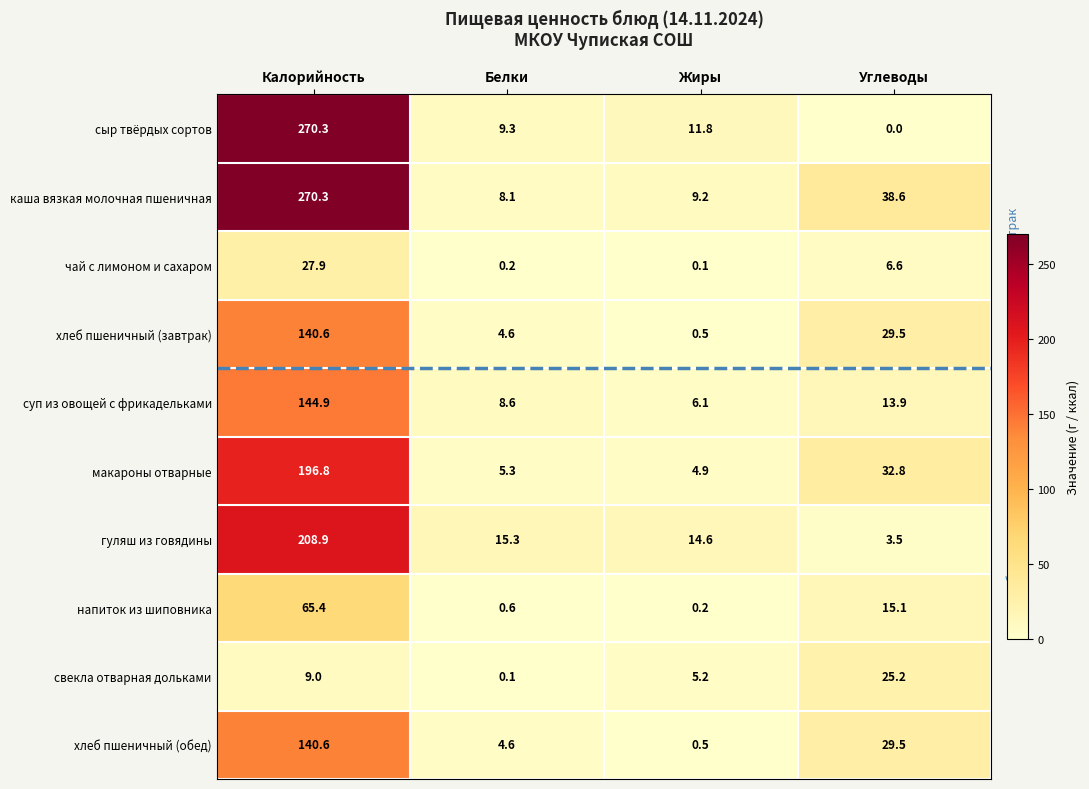

Which series has the widest spread of values?

сыр твёрдых сортов